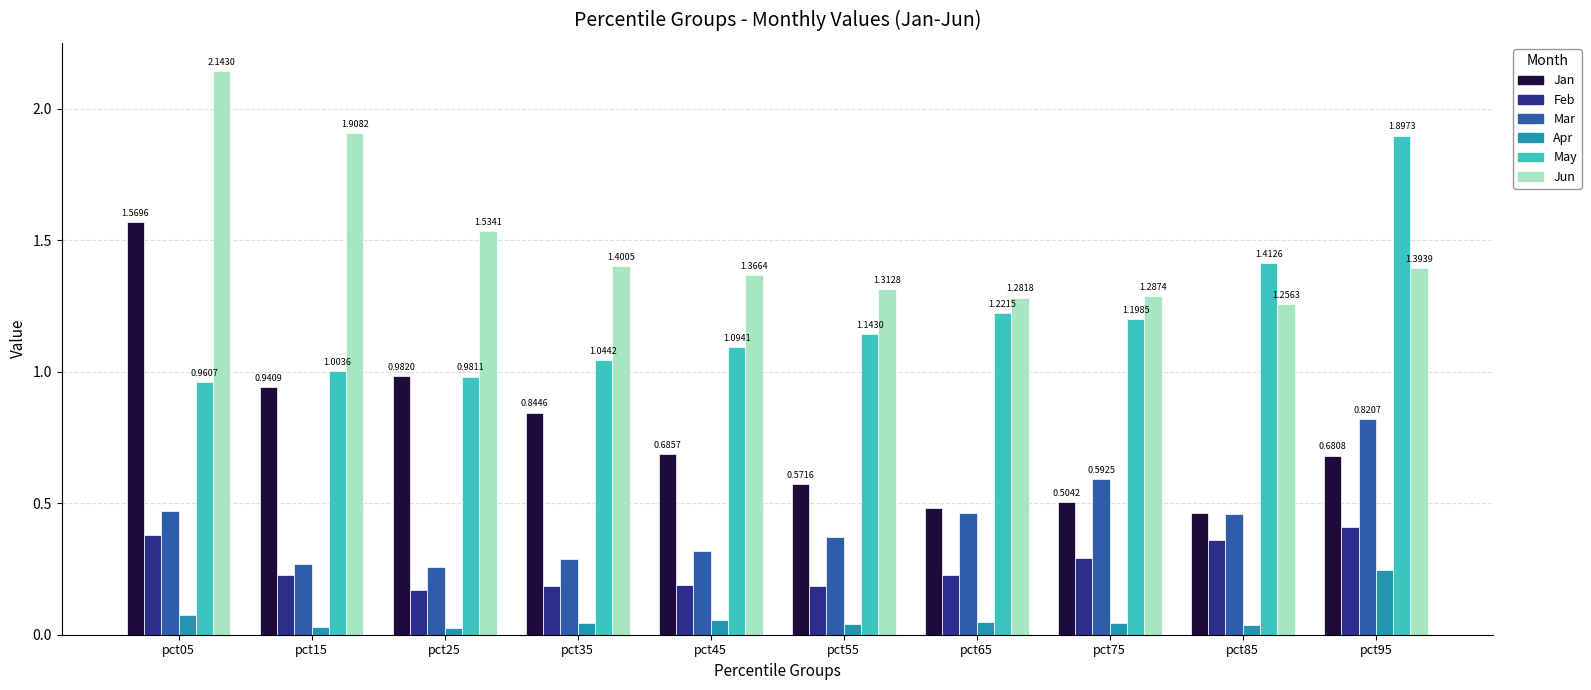

How many bars are there in each group?

6